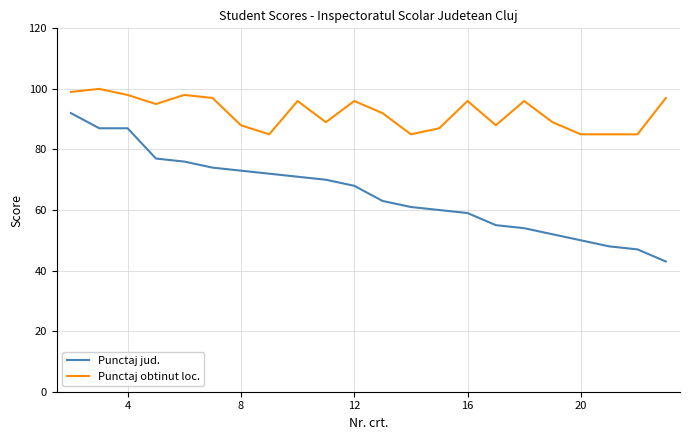

Which series has the largest total across all categories?

Punctaj obtinut loc.